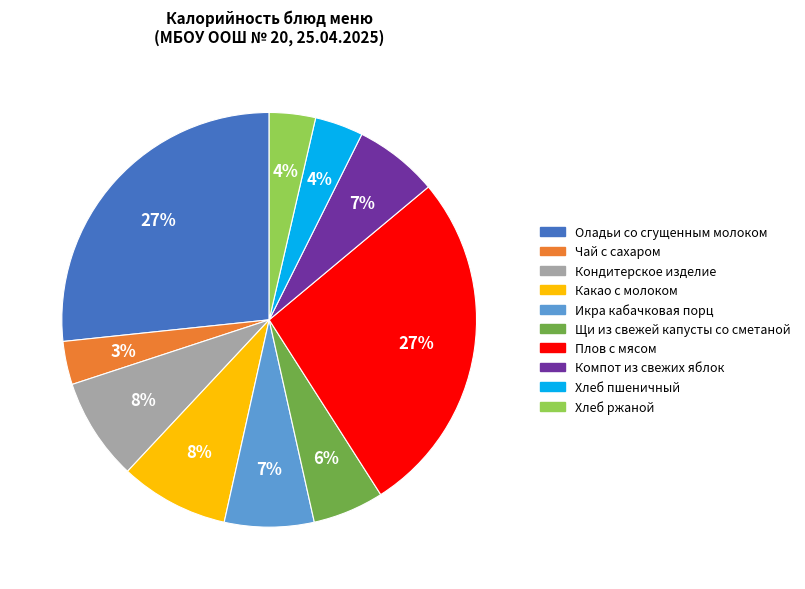

What percentage is the Какао с молоком slice, to the nearest percent?

8%